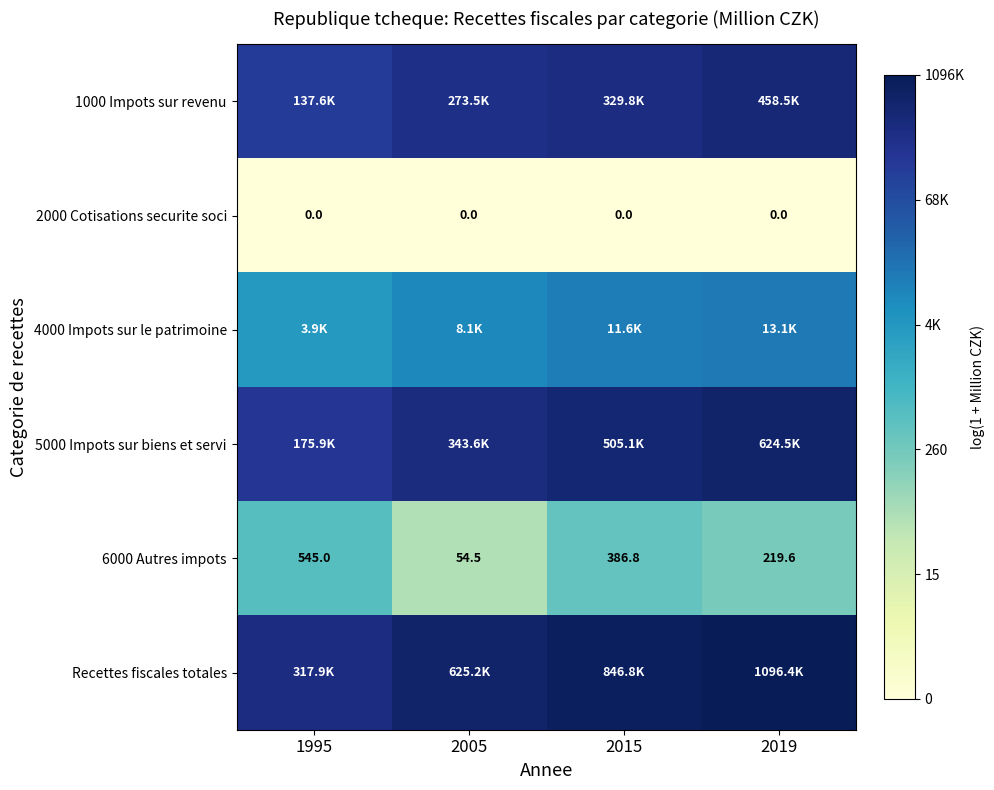

Is the value of 6000 Autres impots at 1995 greater than the value of 2000 Cotisations securite soci at 2015?

Yes